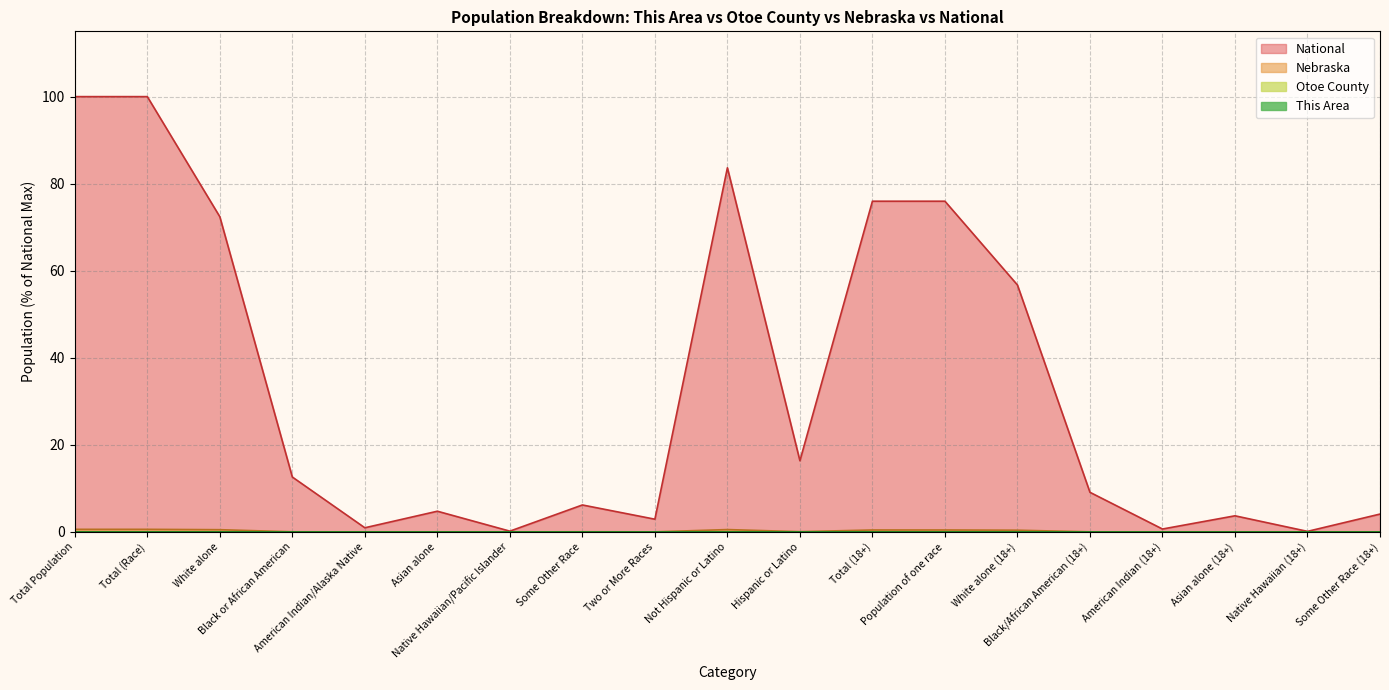

What is the total value across all series at Total (18+)?

76.4